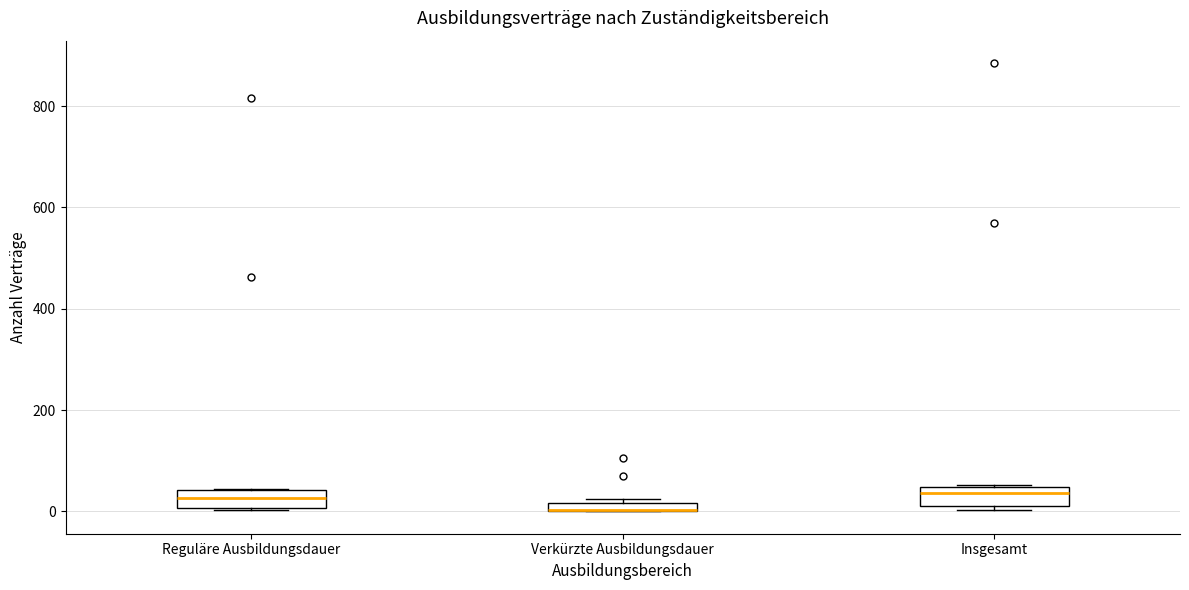

Where is the upper edge of the box for Reguläre Ausbildungsdauer on the y-axis? The values are not printed on the chart, so give them approximately, as read against the axis.

40